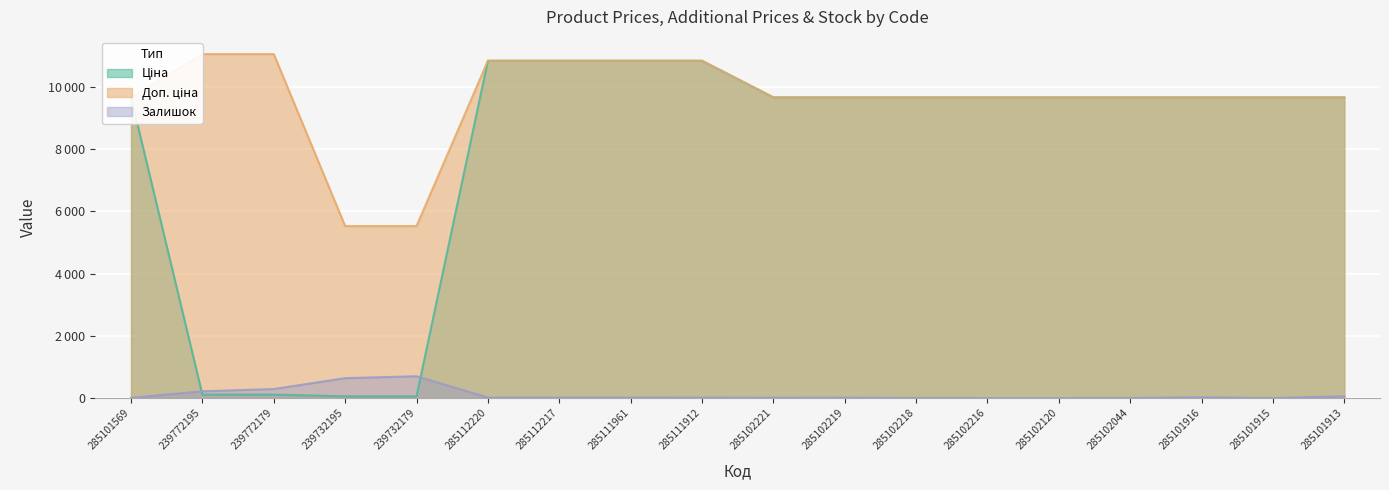

Reading left to right, extract all data points from this chart.

Ціна: 9664.7	110.5	110.5	55.3	55.3	10840.1	10840.1	10840.1	10840.1	9664.7	9664.7	9664.7	9664.7	9664.7	9664.7	9664.7	9664.7	9664.7
Доп. ціна: 9664.7	11055.0	11055.0	5528.0	5528.0	10840.1	10840.1	10840.1	10840.1	9664.7	9664.7	9664.7	9664.7	9664.7	9664.7	9664.7	9664.7	9664.7
Залишок: 7.0	218.0	290.0	640.0	702.0	17.0	17.0	17.0	15.0	11.0	14.0	3.0	0.0	0.0	3.0	26.0	0.0	58.0